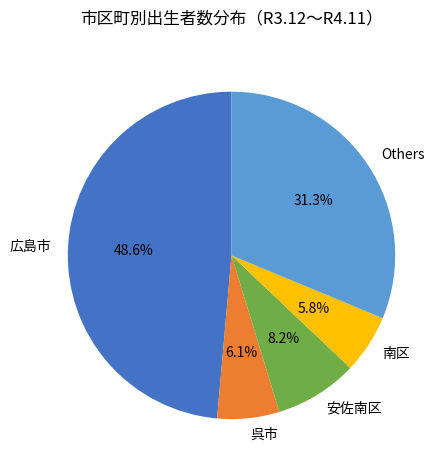

How many slices are in this pie chart?

5